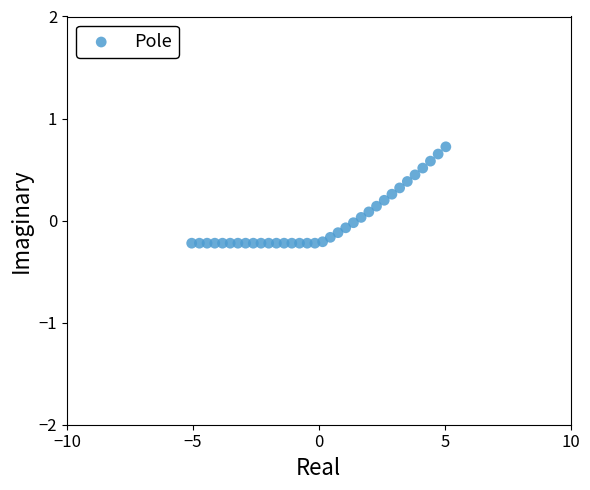

What is the range of X values (max minus min)?

10.1